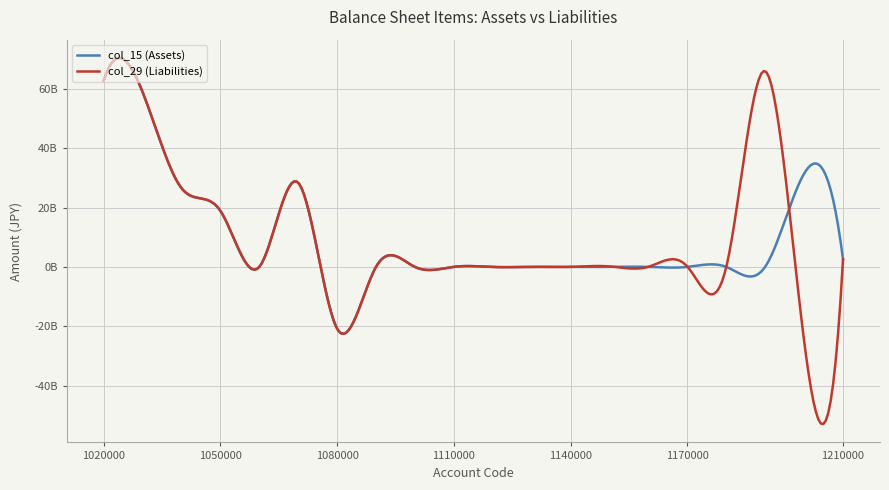

List the series in order of their overall mean, lowest first.

col_15 (Assets), col_29 (Liabilities)